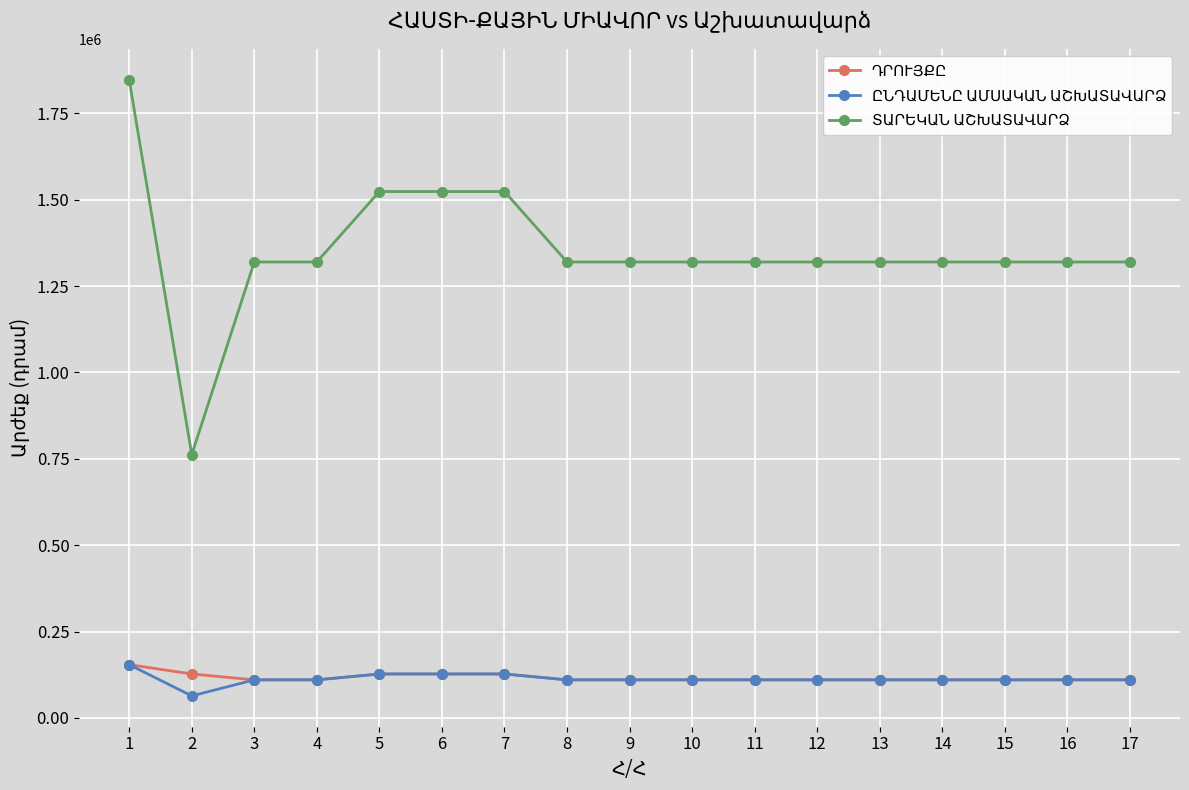

What is the total value across all series at 8?

1540000